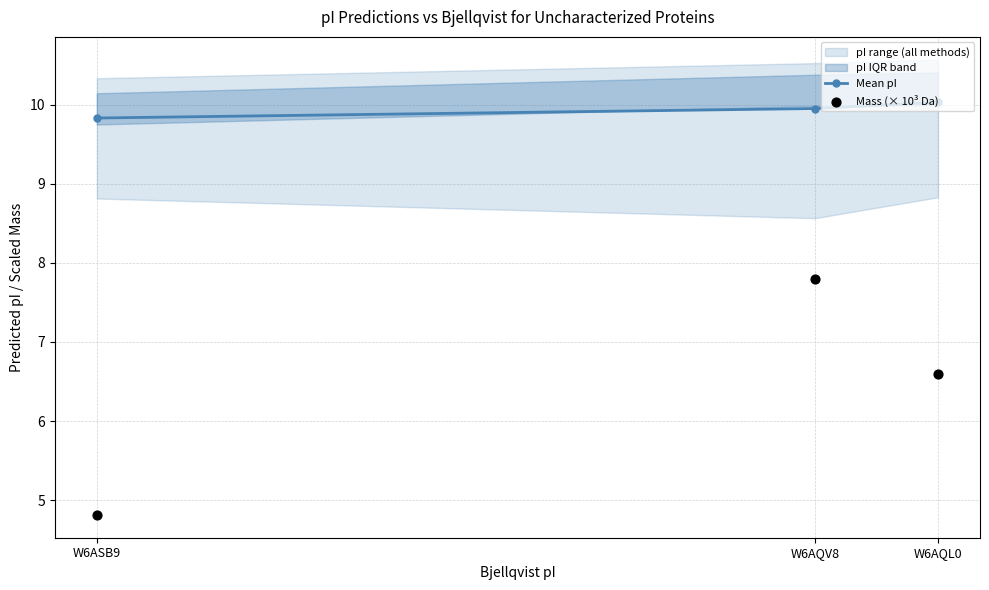

Which series has the largest total across all categories?

Mean pI